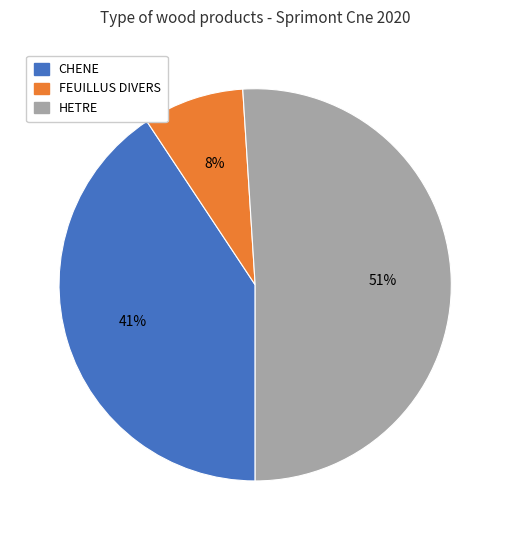

How many segments does this pie chart have?

3